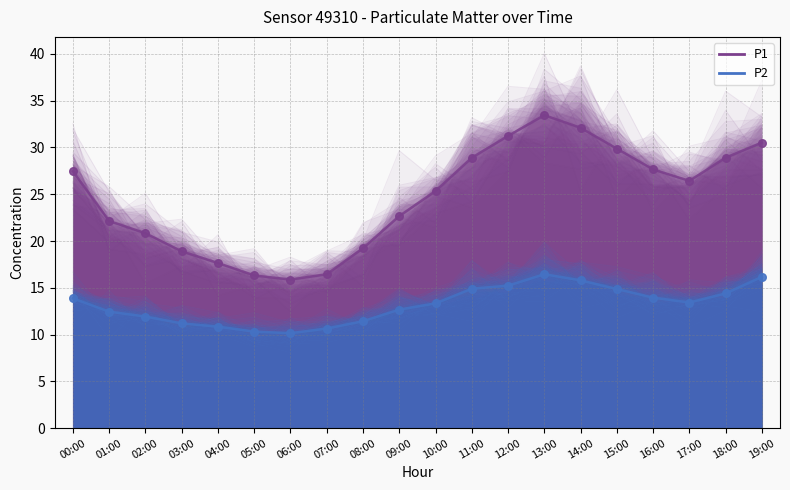

Which series reaches the minimum Y coordinate?

P2